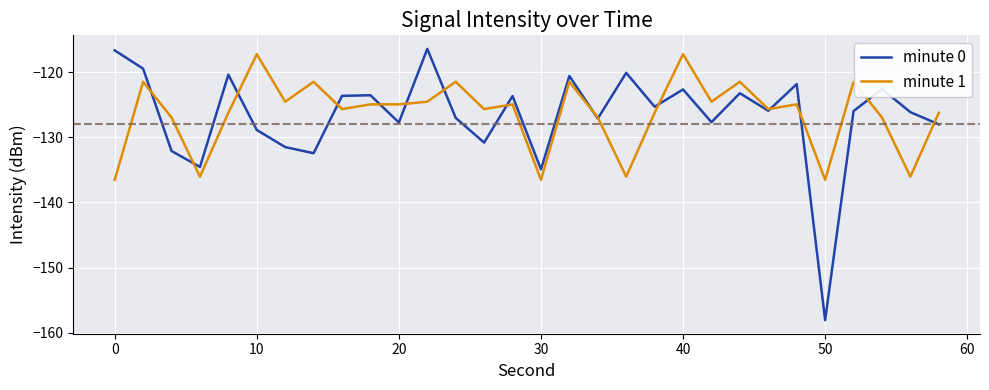

What is the lowest value of the minute 1 series?

-136.5